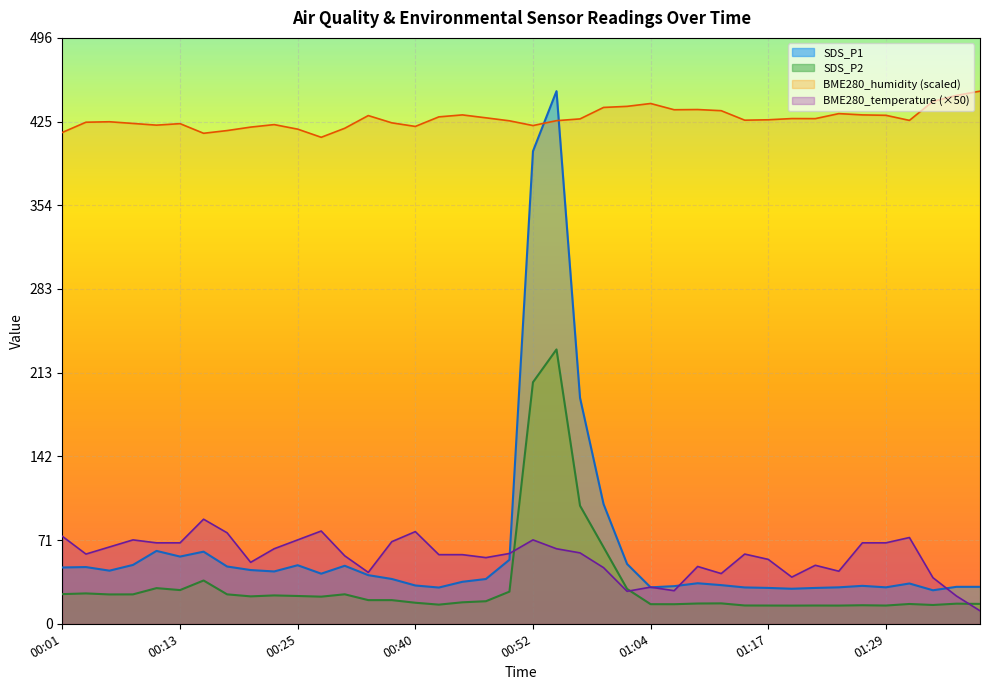

How many categories are shown in the chart?

40